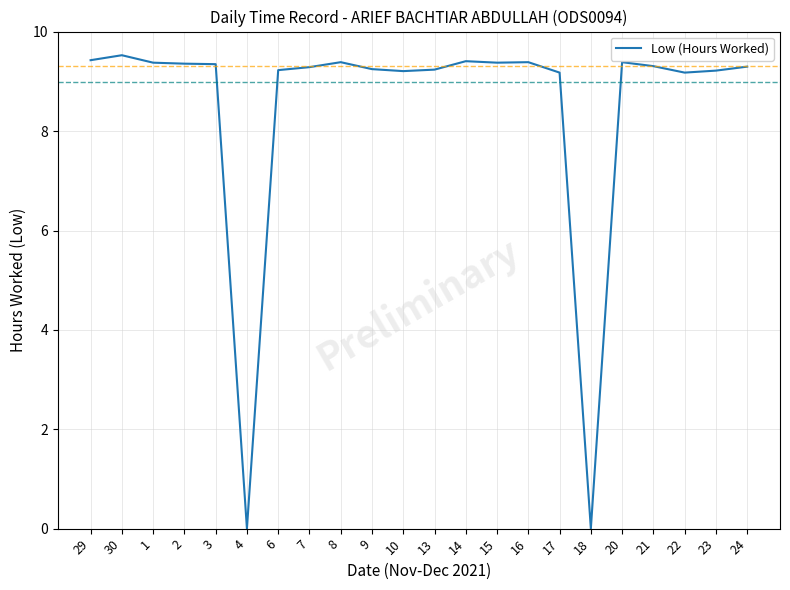

The chart shows a value of 9.4 at 16. True or false?

True